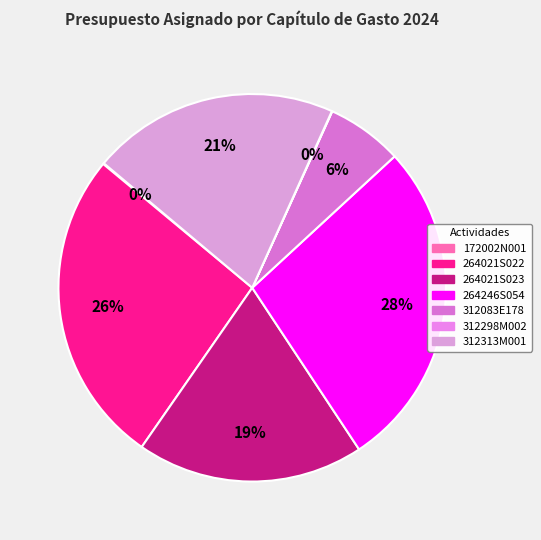

True or false: 312083E178 accounts for 1% of the total.

False